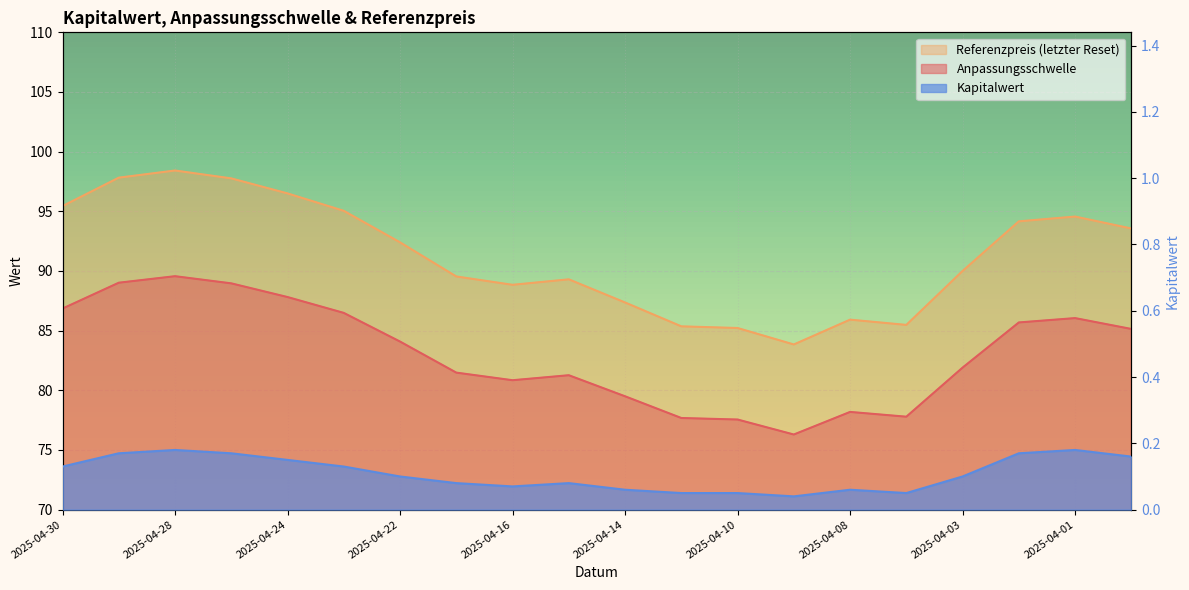

Read the Referenzpreis value at 2025-04-10.

85.2